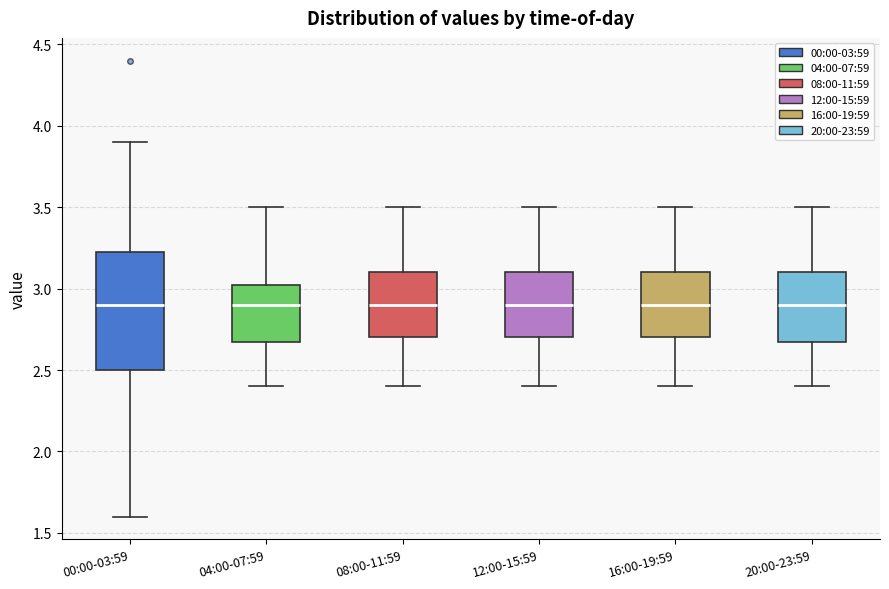

Reading left to right, transcribe this box plot: for each box, give where its median line is, the range the box spans, and where its two whiskers end, as read against the y-axis. The values are not printed on the chart, so give them approximately, as read against the axis.

00:00-03:59: median 2.90, box 2.50 to 3.25, whiskers 1.60 to 3.90
04:00-07:59: median 2.90, box 2.70 to 3.05, whiskers 2.40 to 3.50
08:00-11:59: median 2.90, box 2.70 to 3.10, whiskers 2.40 to 3.50
12:00-15:59: median 2.90, box 2.70 to 3.10, whiskers 2.40 to 3.50
16:00-19:59: median 2.90, box 2.70 to 3.10, whiskers 2.40 to 3.50
20:00-23:59: median 2.90, box 2.70 to 3.10, whiskers 2.40 to 3.50